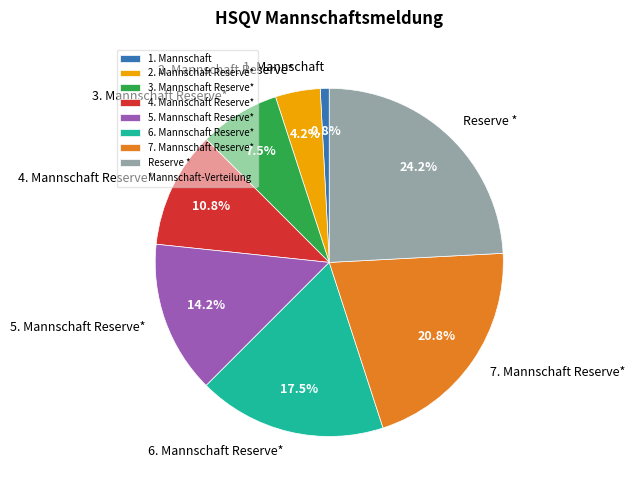

What percentage is NOT represented by 2. Mannschaft Reserve*?

95.8%